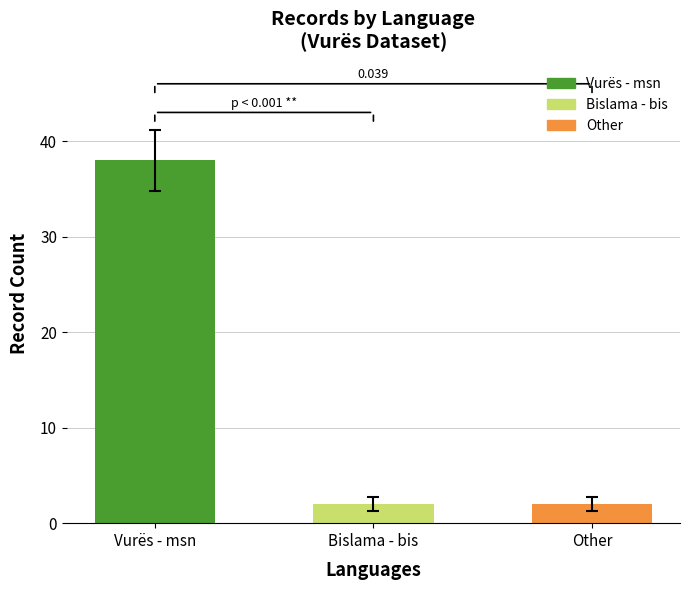

What is the label of the 2nd bar from the left?

Bislama - bis